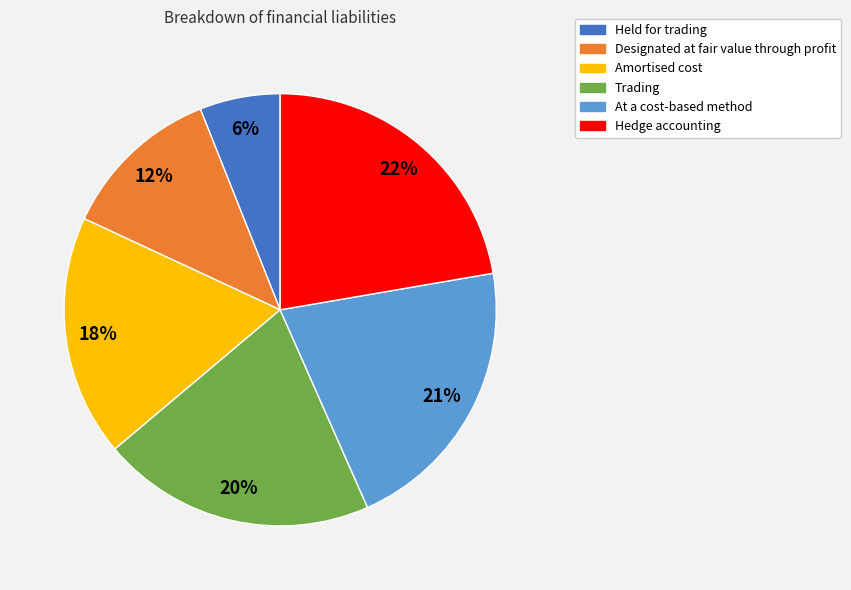

True or false: Hedge accounting accounts for 22% of the total.

True